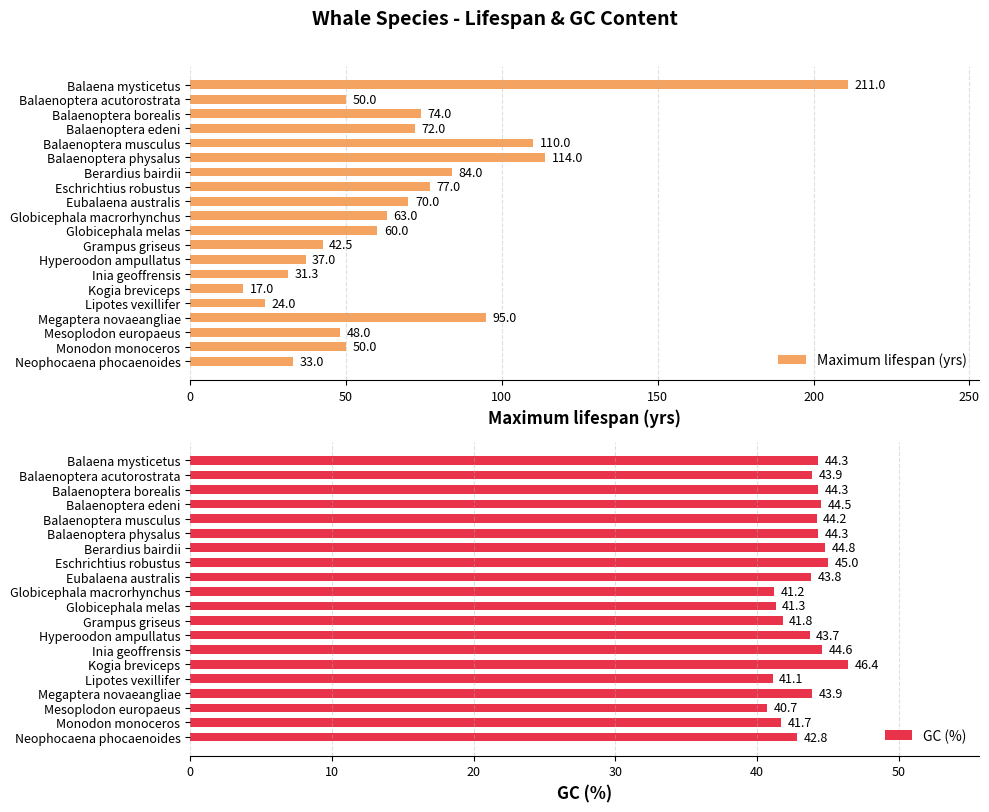

What is the average value of the Maximum lifespan (yrs) series?

68.1